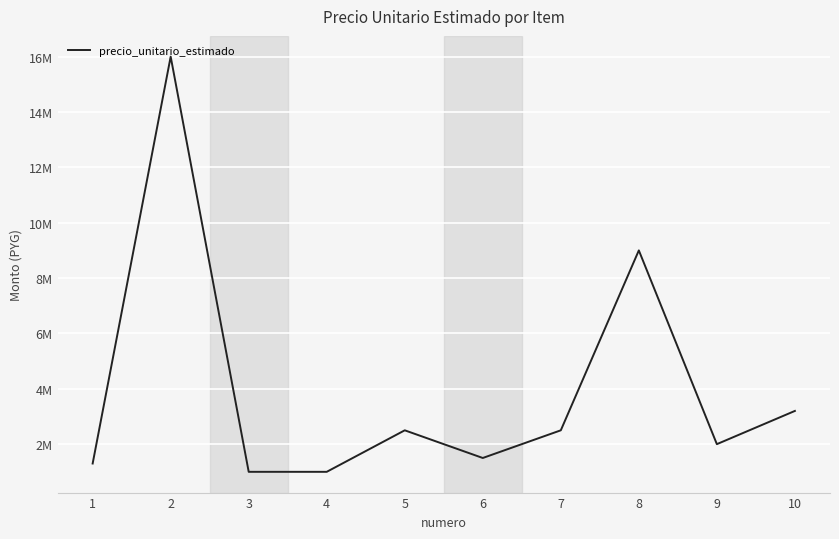

At which label does the data first exceed 2500000?

2